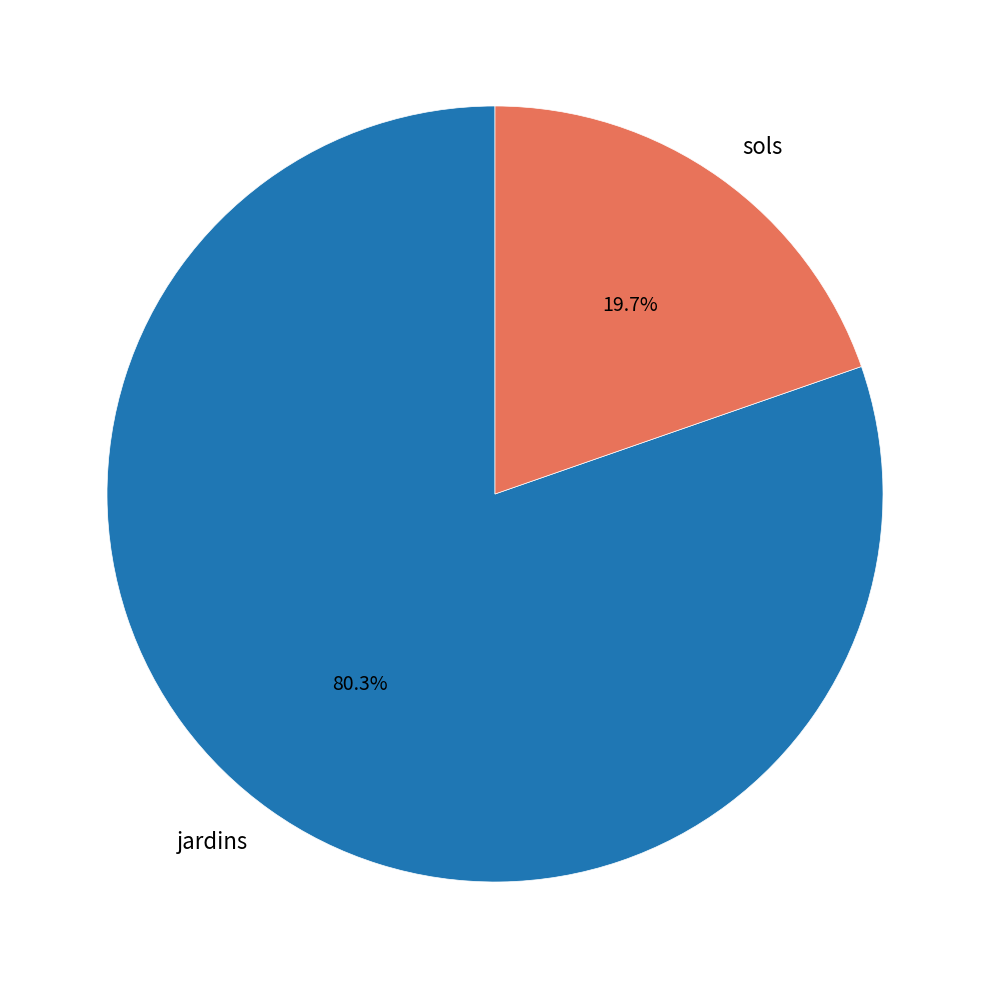

Which has a higher value, sols or jardins?

jardins